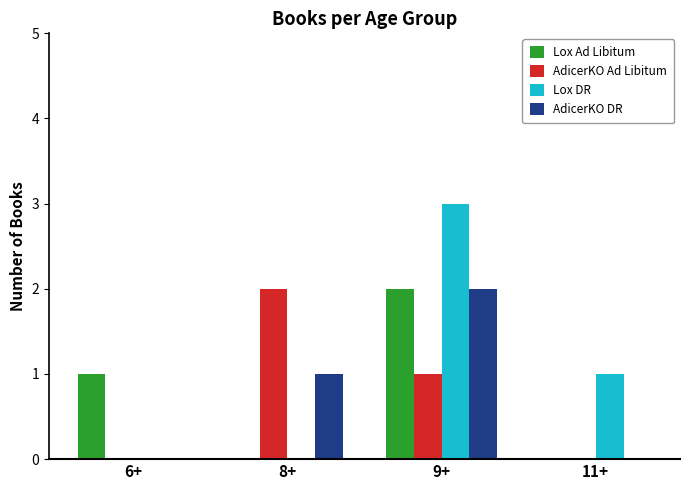

Does the chart contain stacked bars?

No